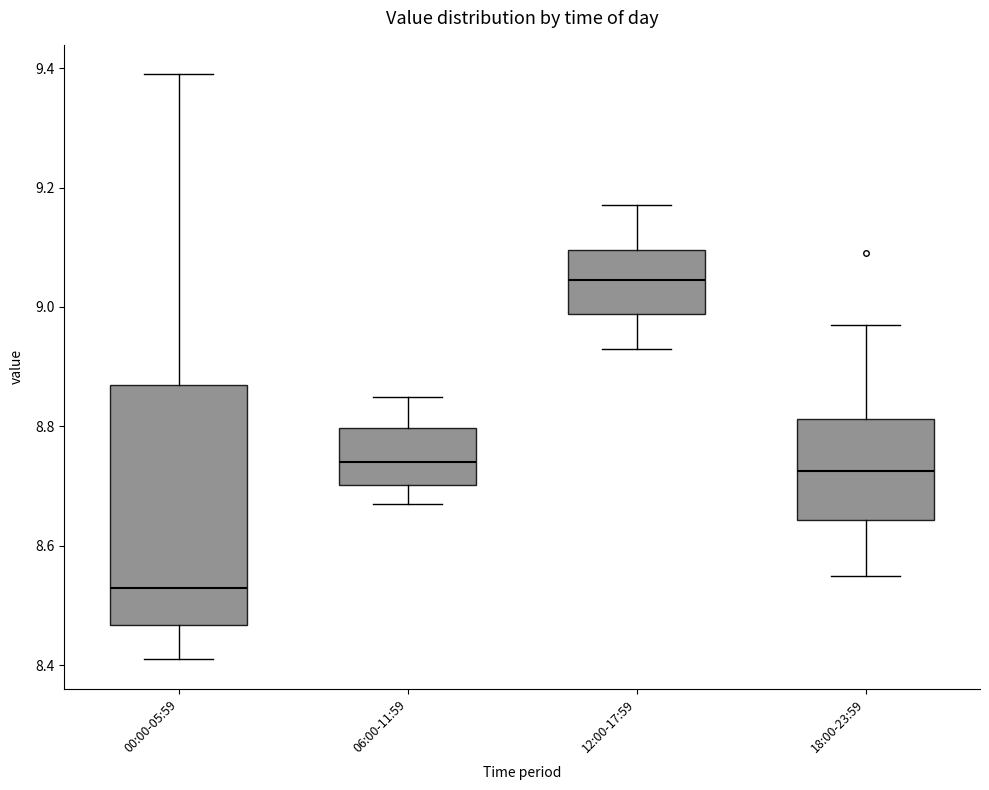

Which box's median line is the lowest?

00:00-05:59